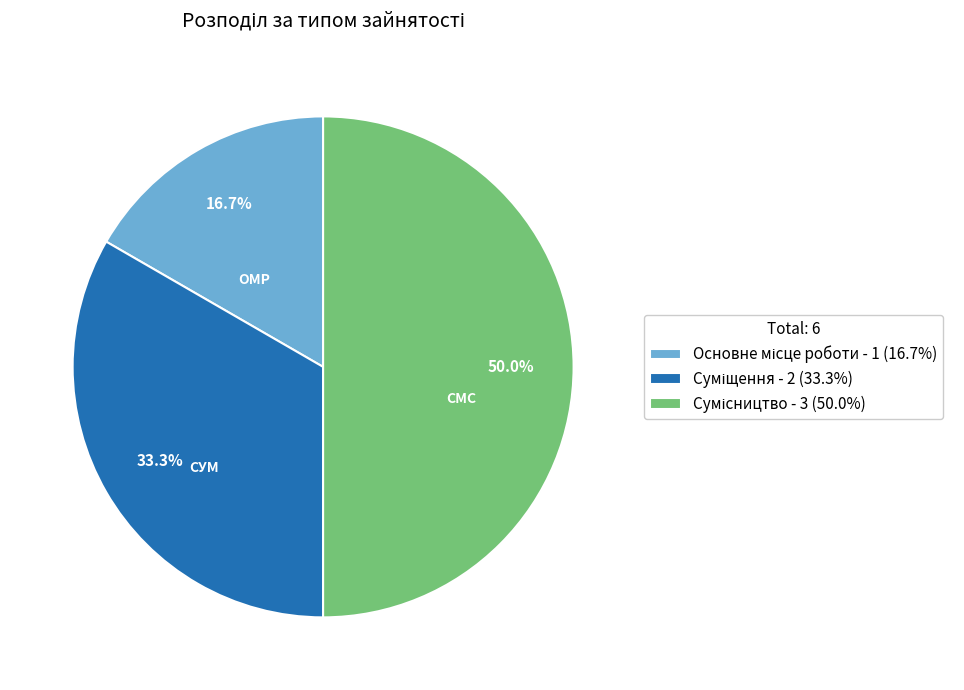

What is the ratio of the value at Основне місце роботи to the value at Суміщення?

0.5